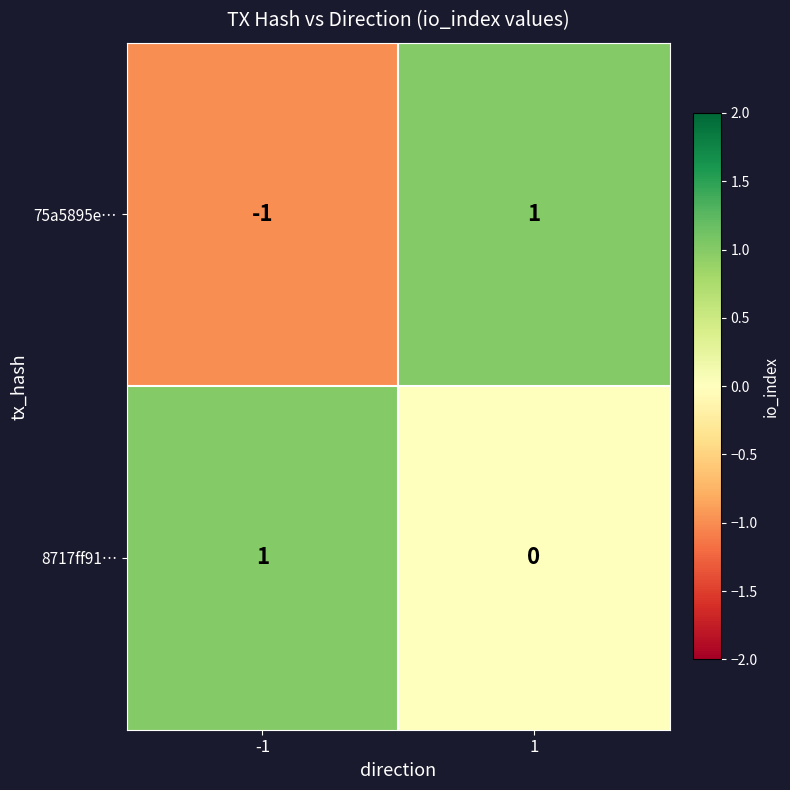

Between -1 and 1, which series saw the biggest shift?

75a5895e…